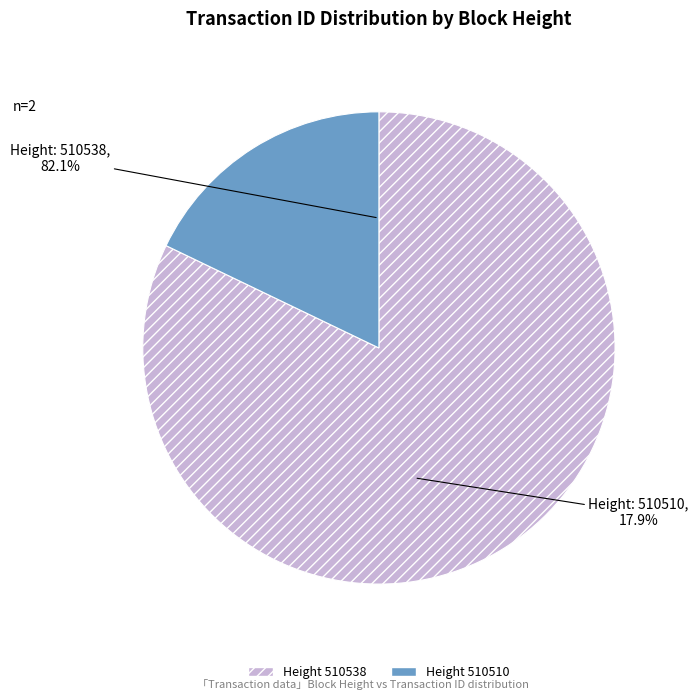

Approximately how many times larger is the value at 510510 compared to 510538?

0.2